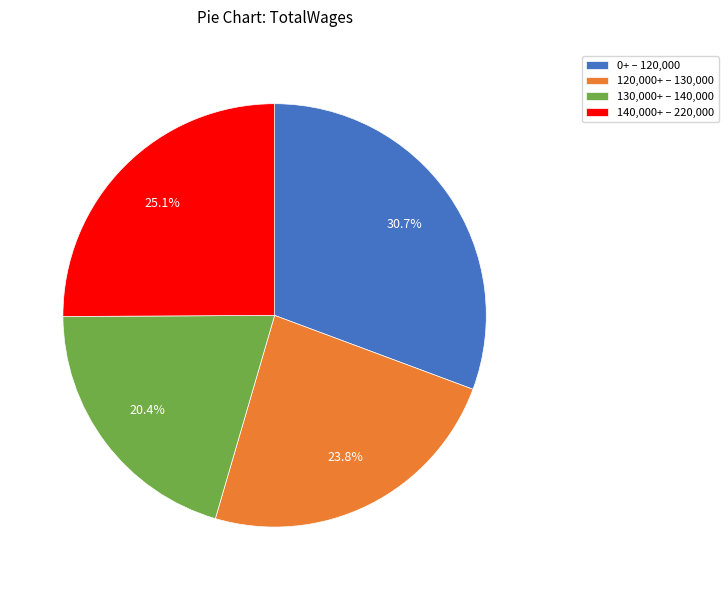

Between 0+ – 120,000 and 140,000+ – 220,000, which is larger?

0+ – 120,000